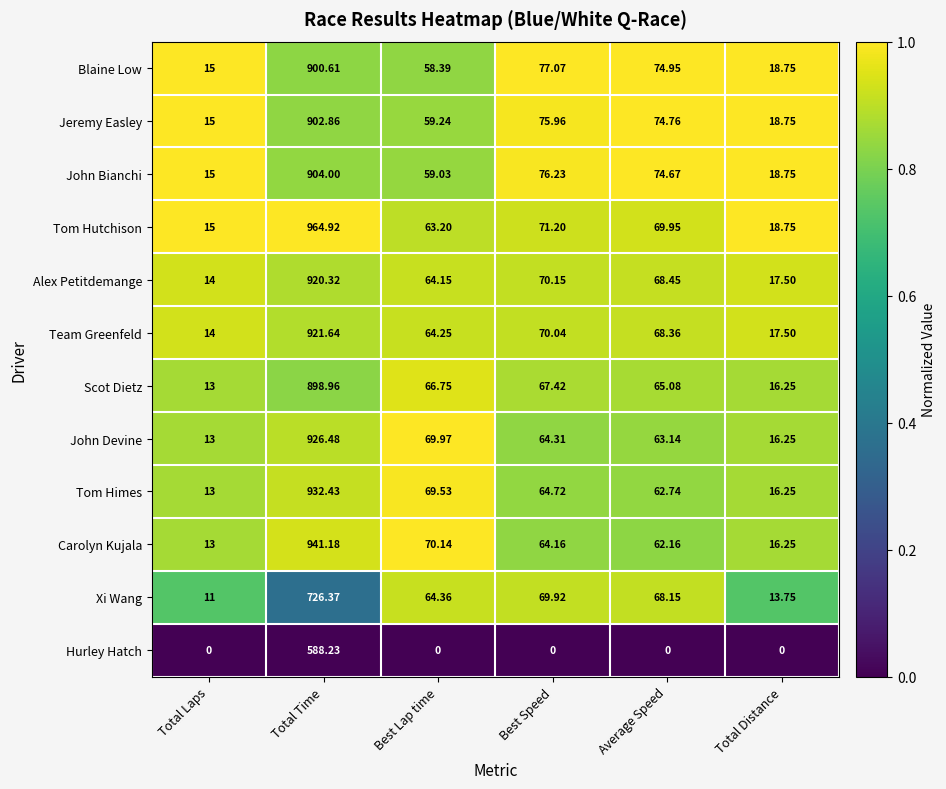

What is the total value across all series at Average Speed?

752.4